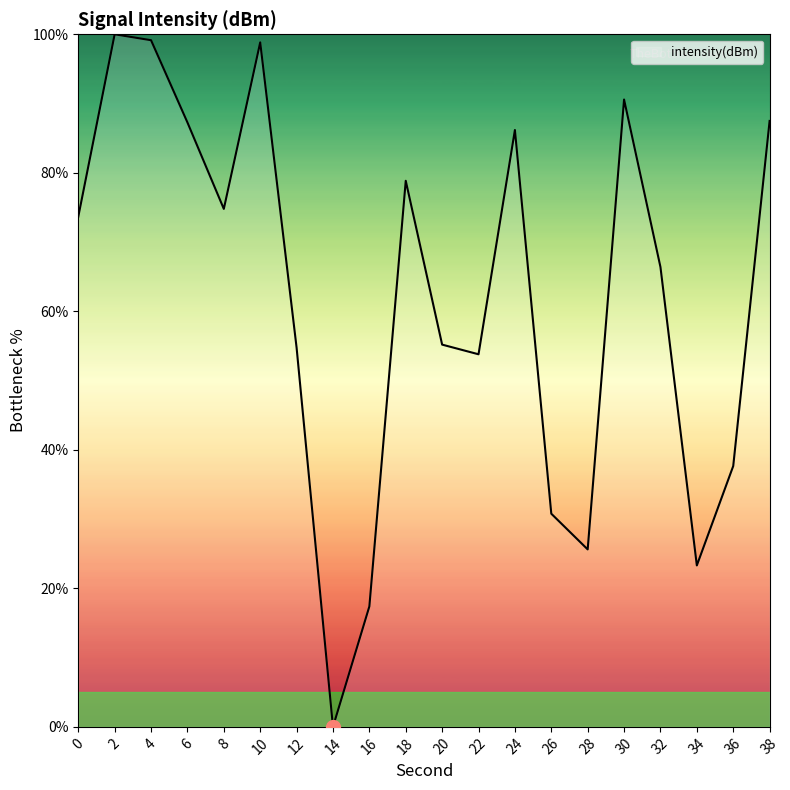

What is the ratio of the value at 10 to the value at 22?

1.8